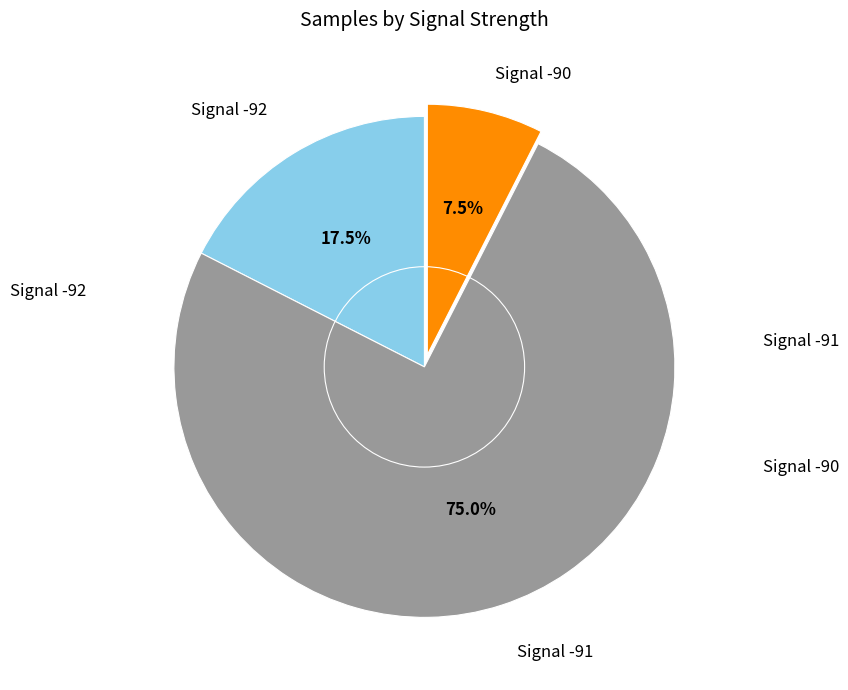

Does any single category account for the majority?

Yes